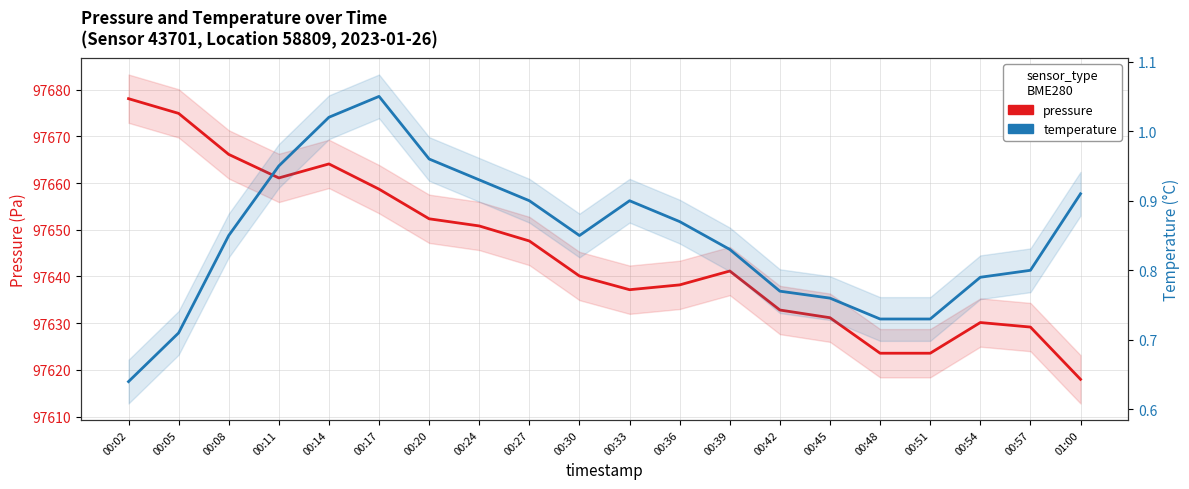

Does the chart have visible grid lines?

Yes